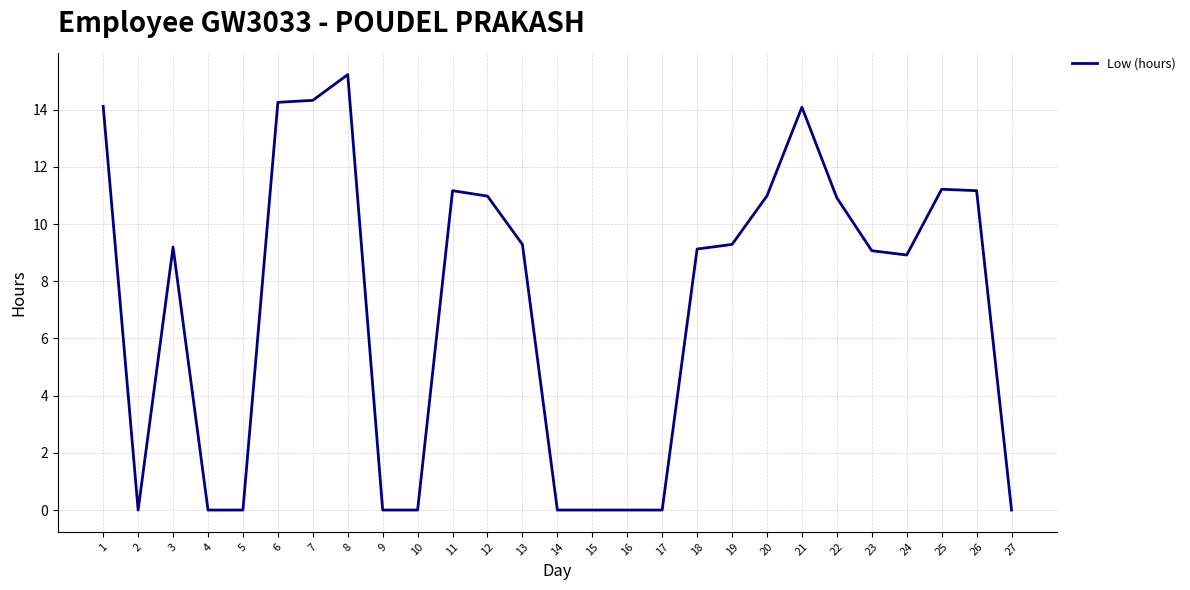

Which has a higher value, 11 or 23?

11